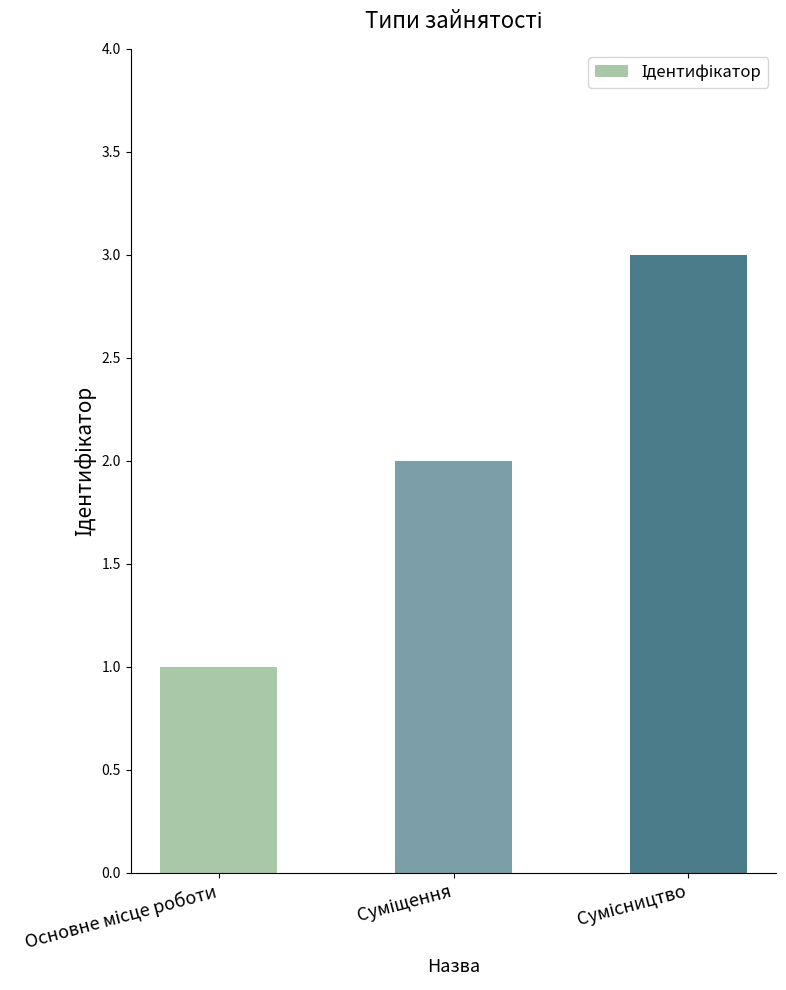

What is the smallest value displayed?

1